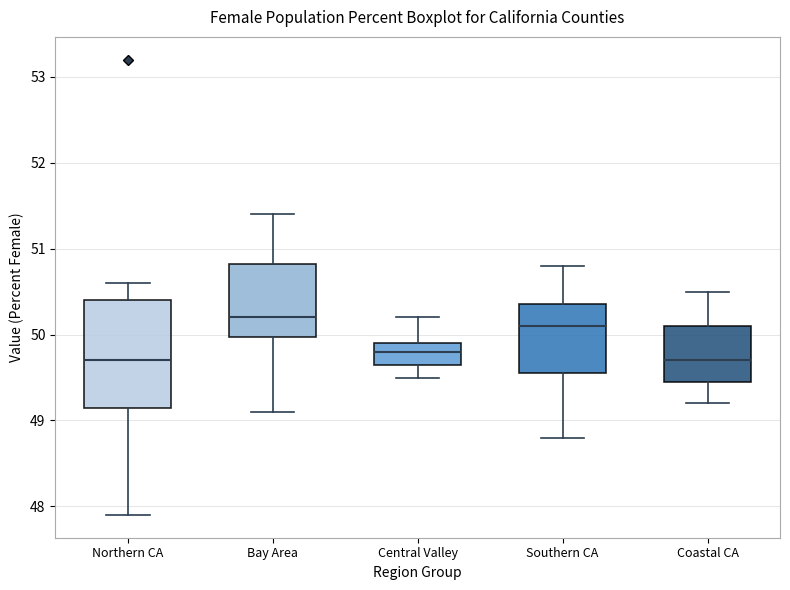

Reading left to right, transcribe this box plot: for each box, give where its median line is, the range the box spans, and where its two whiskers end, as read against the y-axis. The values are not printed on the chart, so give them approximately, as read against the axis.

Northern CA: median 49.7, box 49.2 to 50.4, whiskers 47.9 to 50.6
Bay Area: median 50.2, box 50.0 to 50.8, whiskers 49.1 to 51.4
Central Valley: median 49.8, box 49.7 to 49.9, whiskers 49.5 to 50.2
Southern CA: median 50.1, box 49.6 to 50.4, whiskers 48.8 to 50.8
Coastal CA: median 49.7, box 49.5 to 50.1, whiskers 49.2 to 50.5